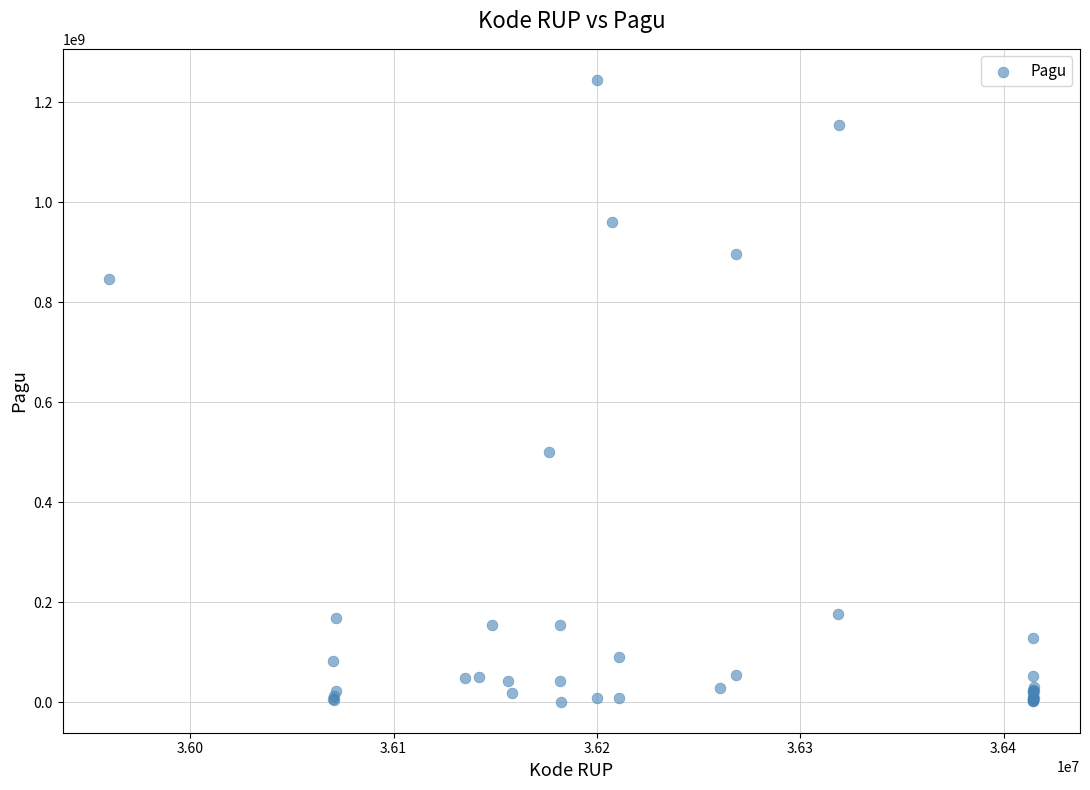

What Y value in the scatter plot is closest to 622840000?

499932000